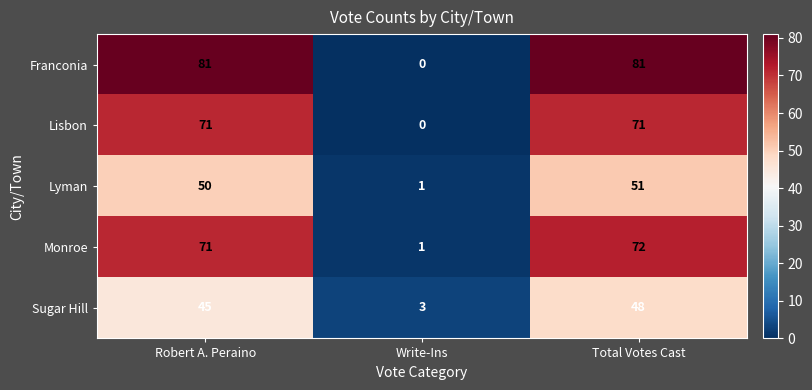

Which label corresponds to the smallest value in the chart?

Write-Ins